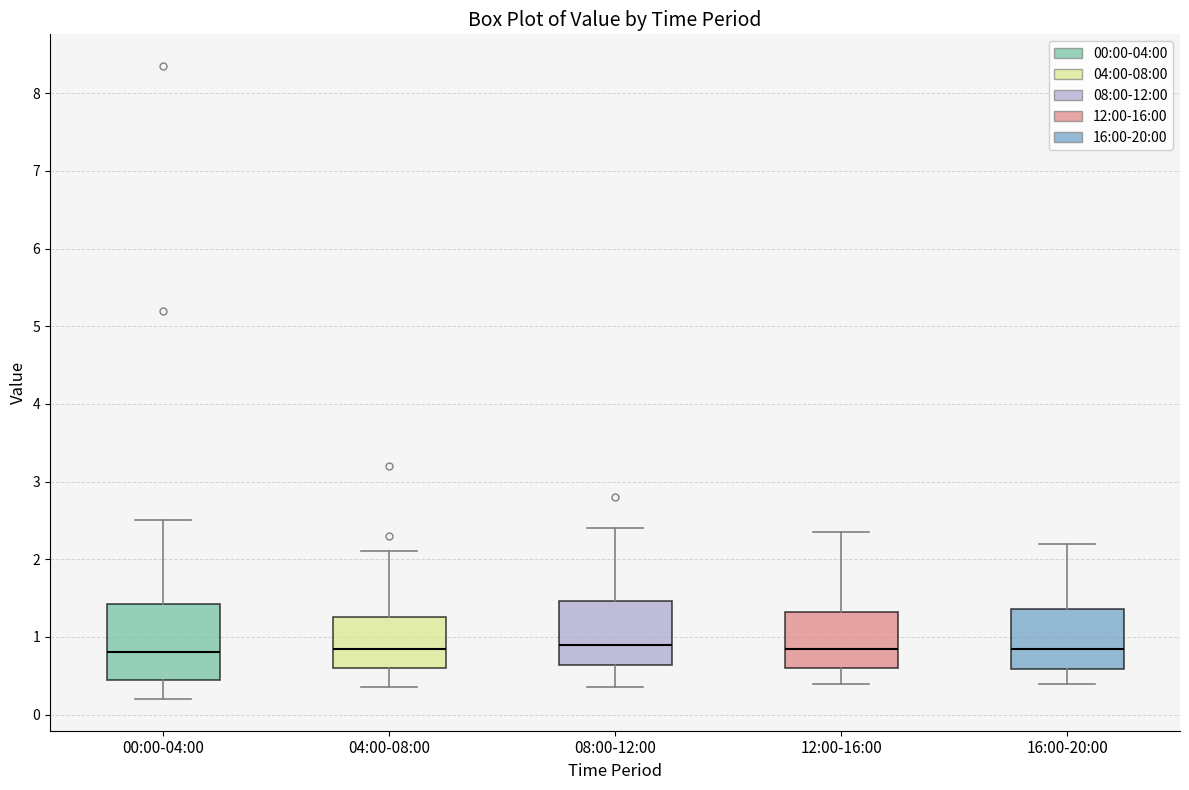

Where does the lower whisker of the box for 04:00-08:00 end on the y-axis? The values are not printed on the chart, so give them approximately, as read against the axis.

0.4